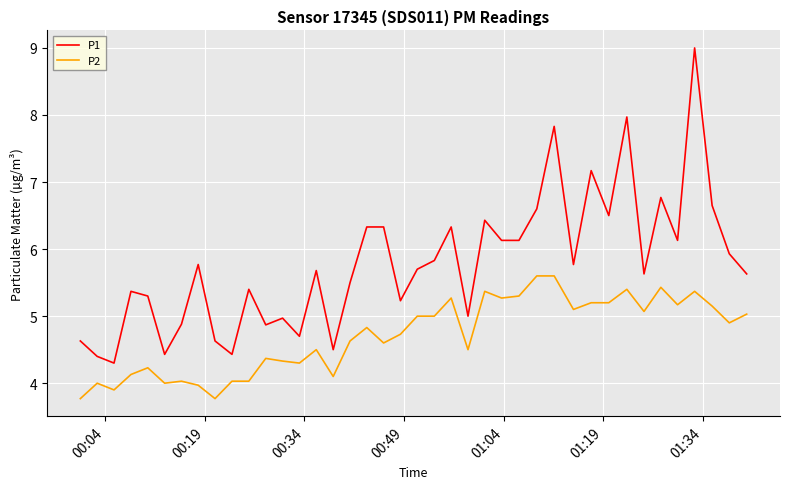

True or false: P1 and P2 intersect in this chart.

False